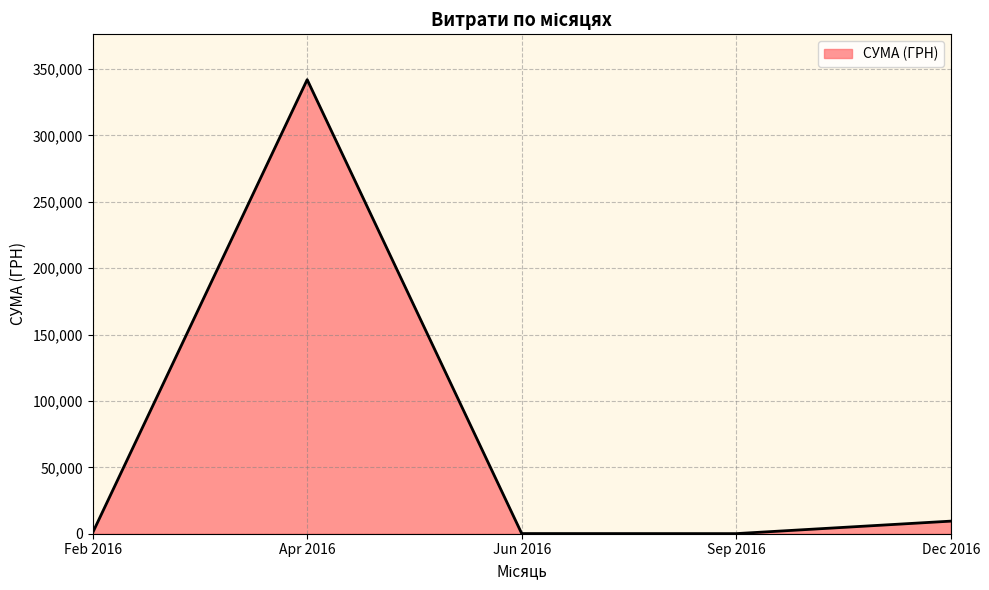

How many series are shown in this chart?

1